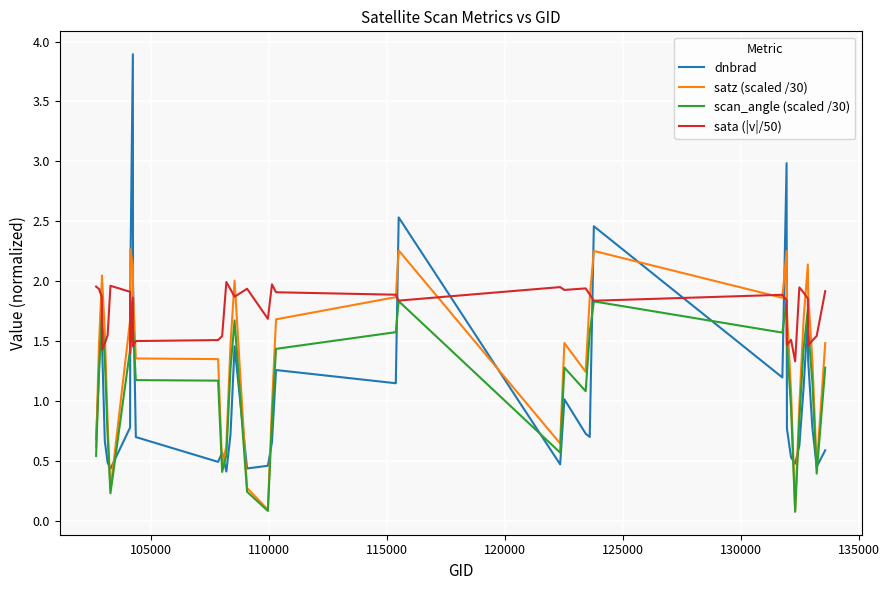

Which series has the widest spread of values?

dnbrad